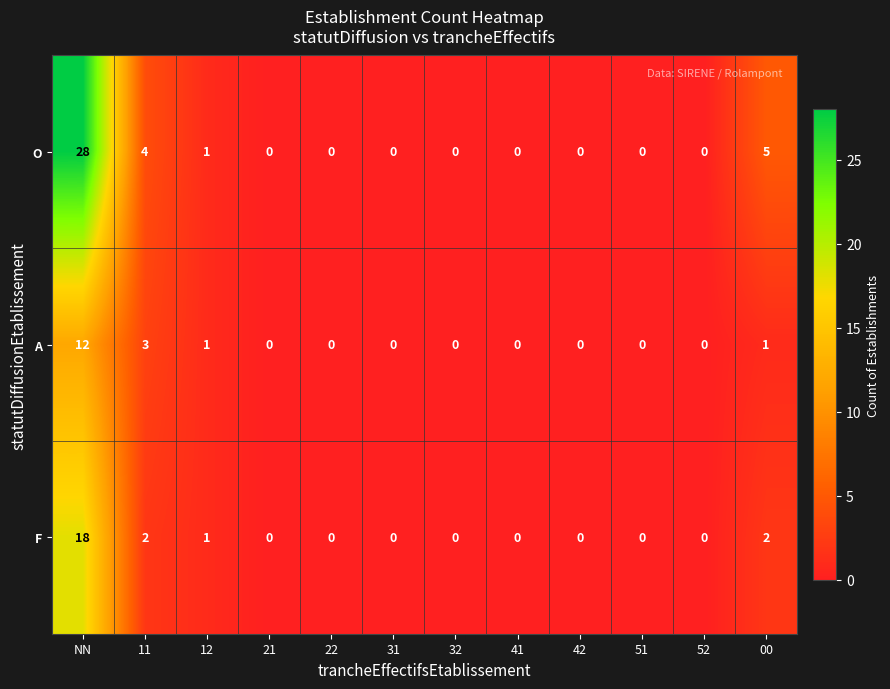

What is the total value across all series at 12?

3